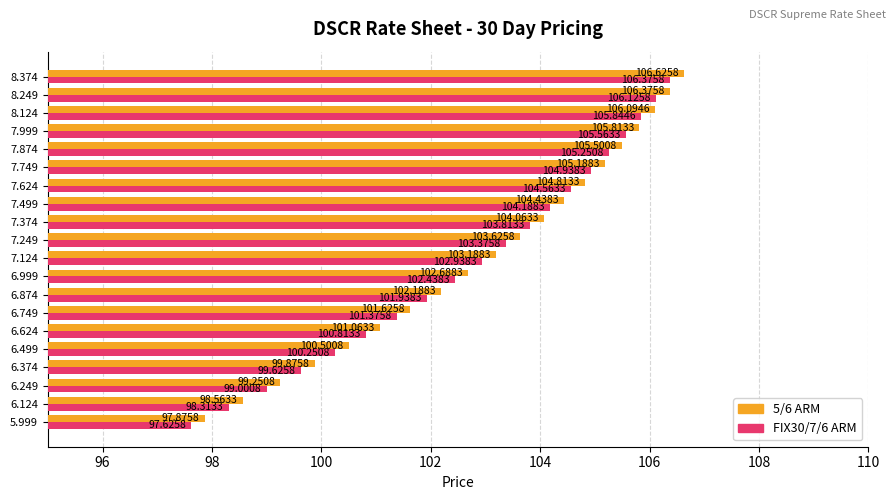

Rank the categories by 5/6 ARM value from lowest to highest.

5.999, 6.124, 6.249, 6.374, 6.499, 6.624, 6.749, 6.874, 6.999, 7.124, 7.249, 7.374, 7.499, 7.624, 7.749, 7.874, 7.999, 8.124, 8.249, 8.374